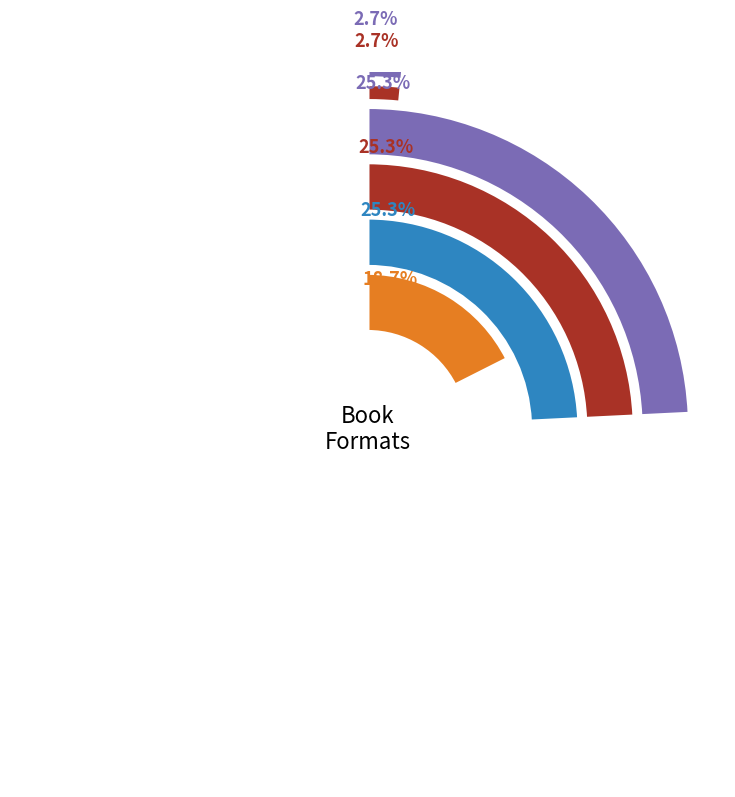

To the nearest percent, what is the average slice percentage?

17%